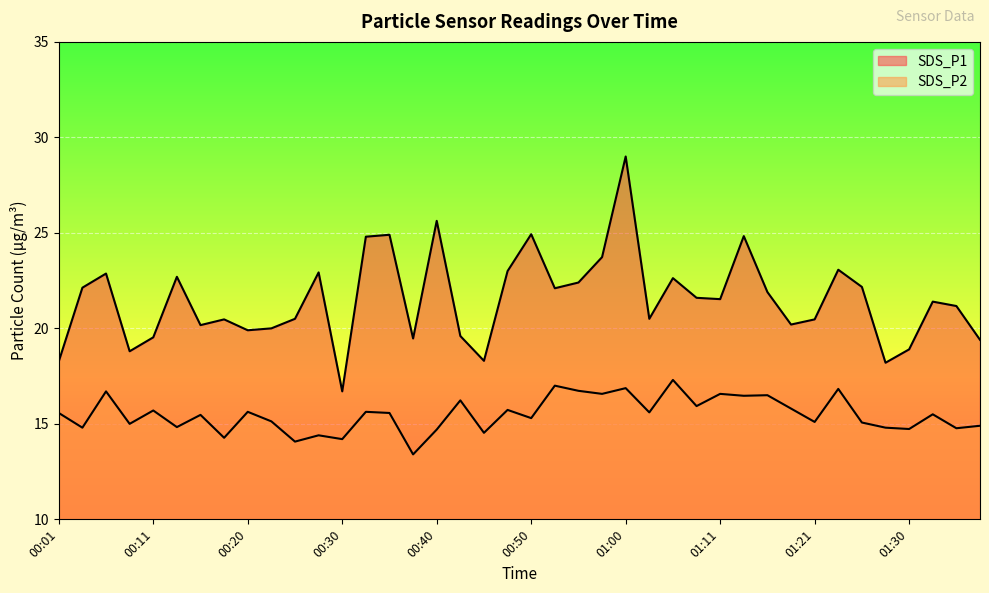

At which label is SDS_P1 closest to 22?

00:52